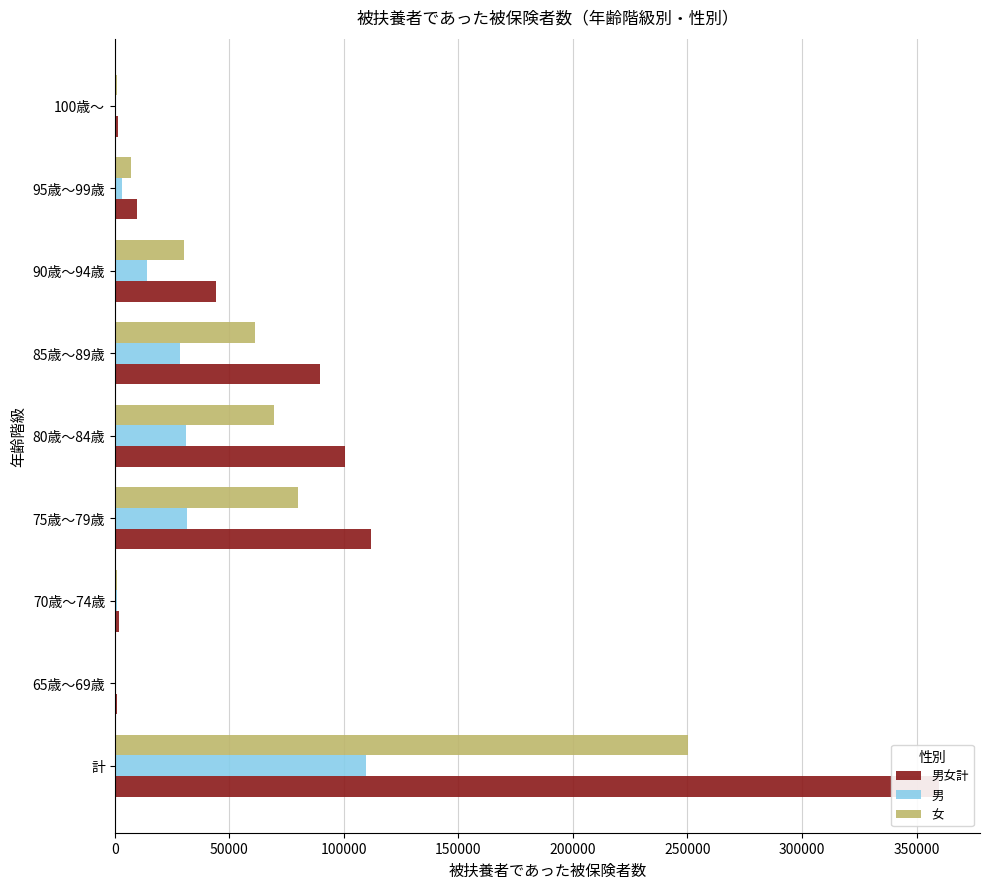

Is it true that 男女計 equals 111646 at 75歳～79歳?

True